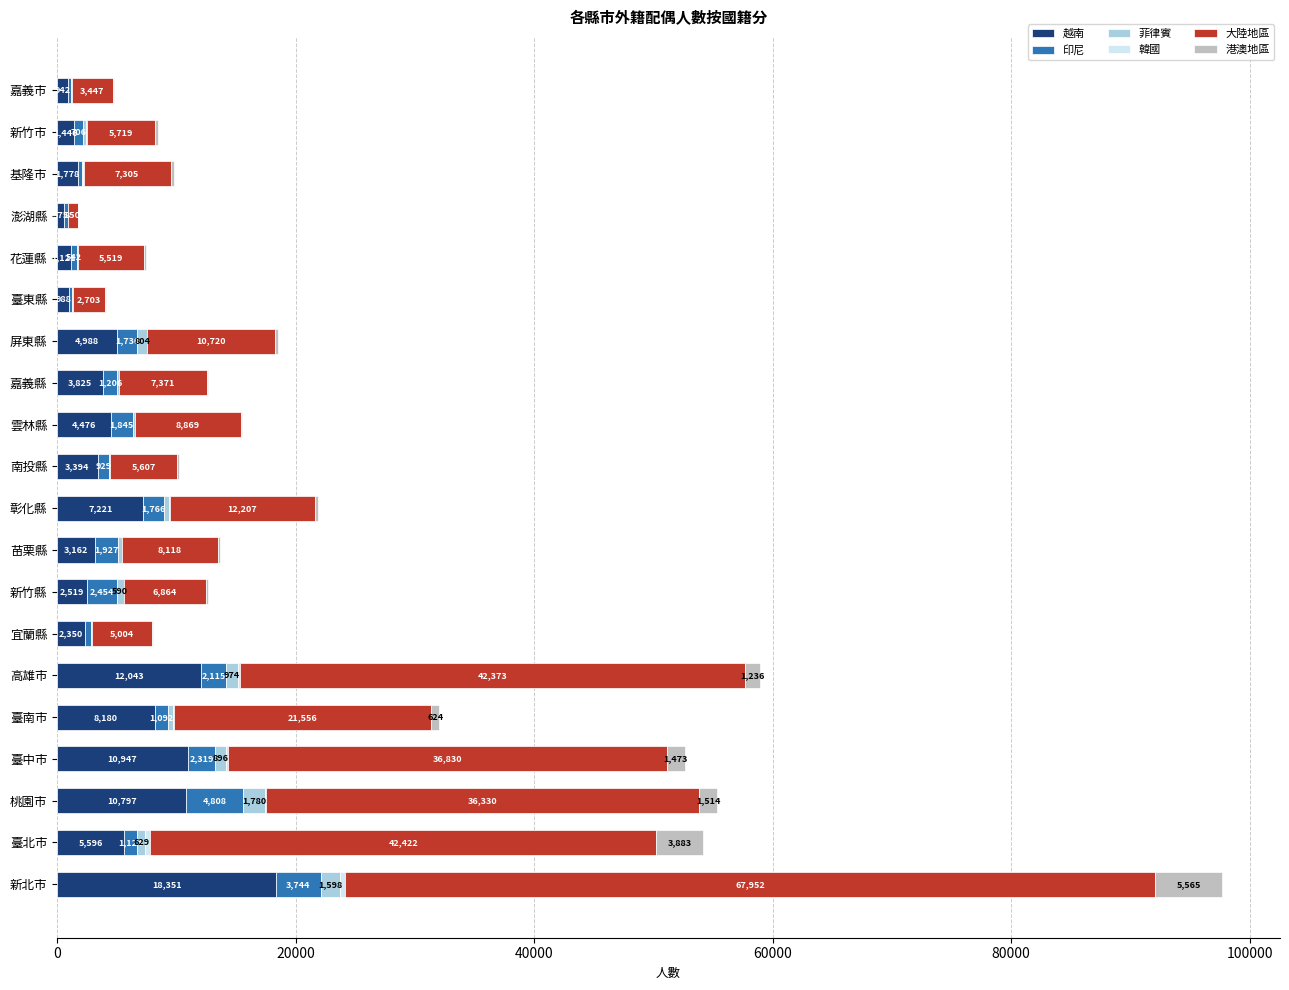

What is the total value across all series at 南投縣?

10182